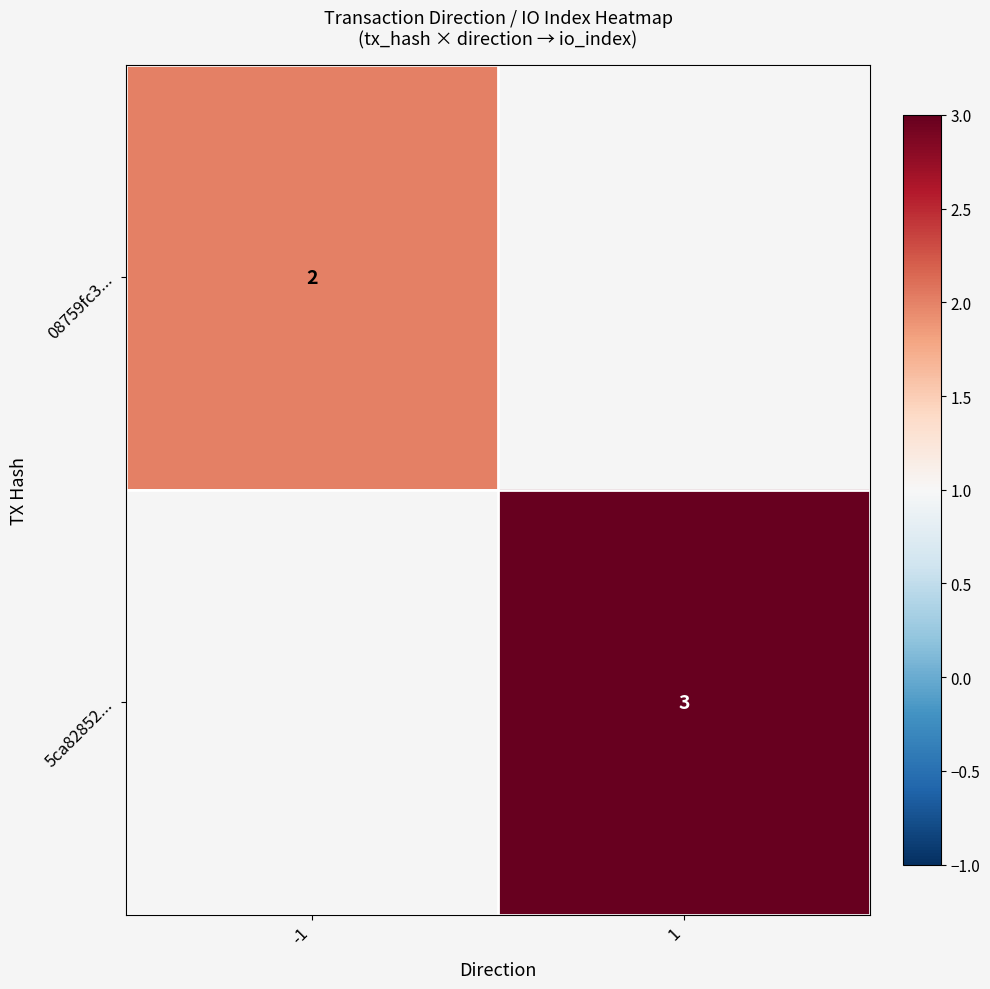

The 5ca82852... series shows 3 at 1. True or false?

True